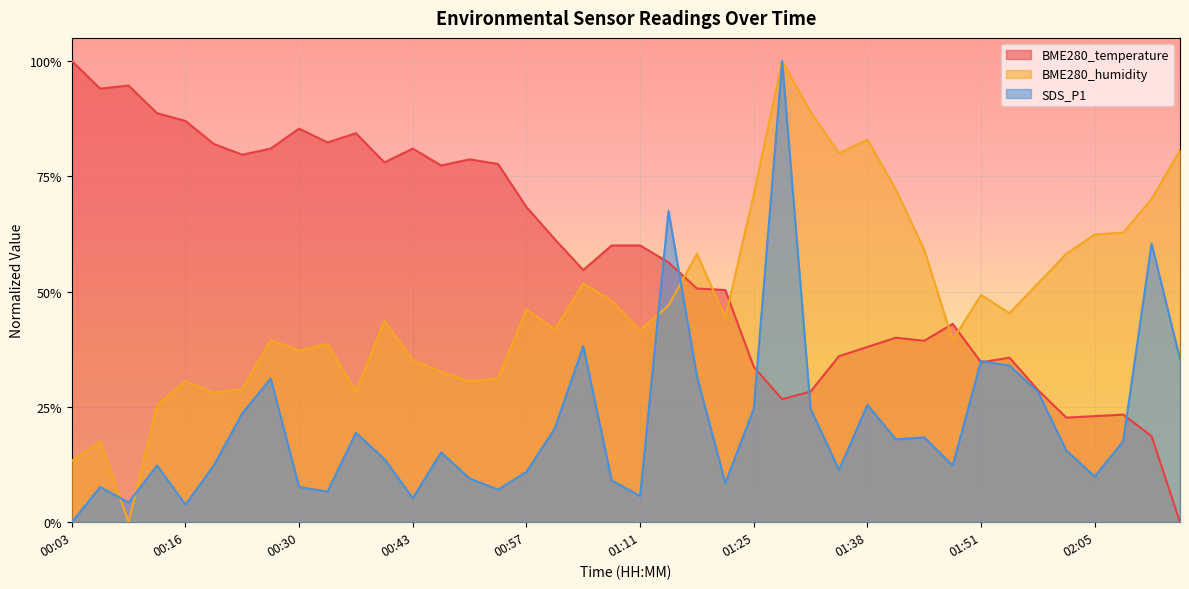

What is the total value across all series at 00:06?

1.2